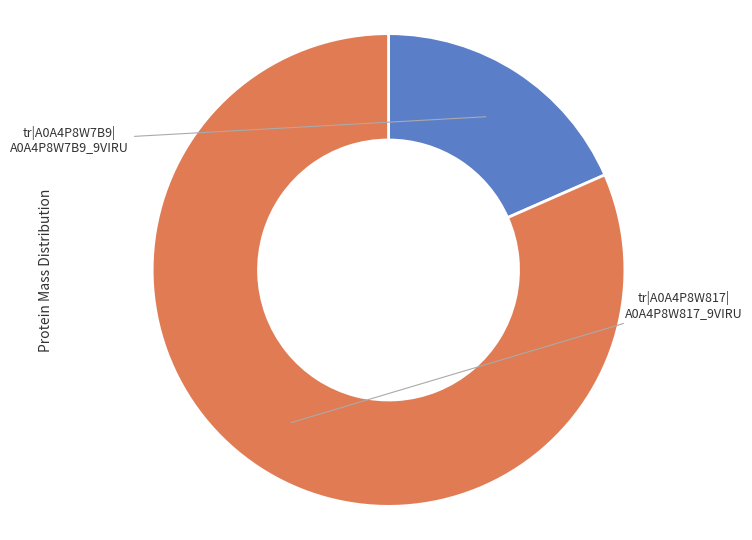

Count the number of slices in the pie.

2